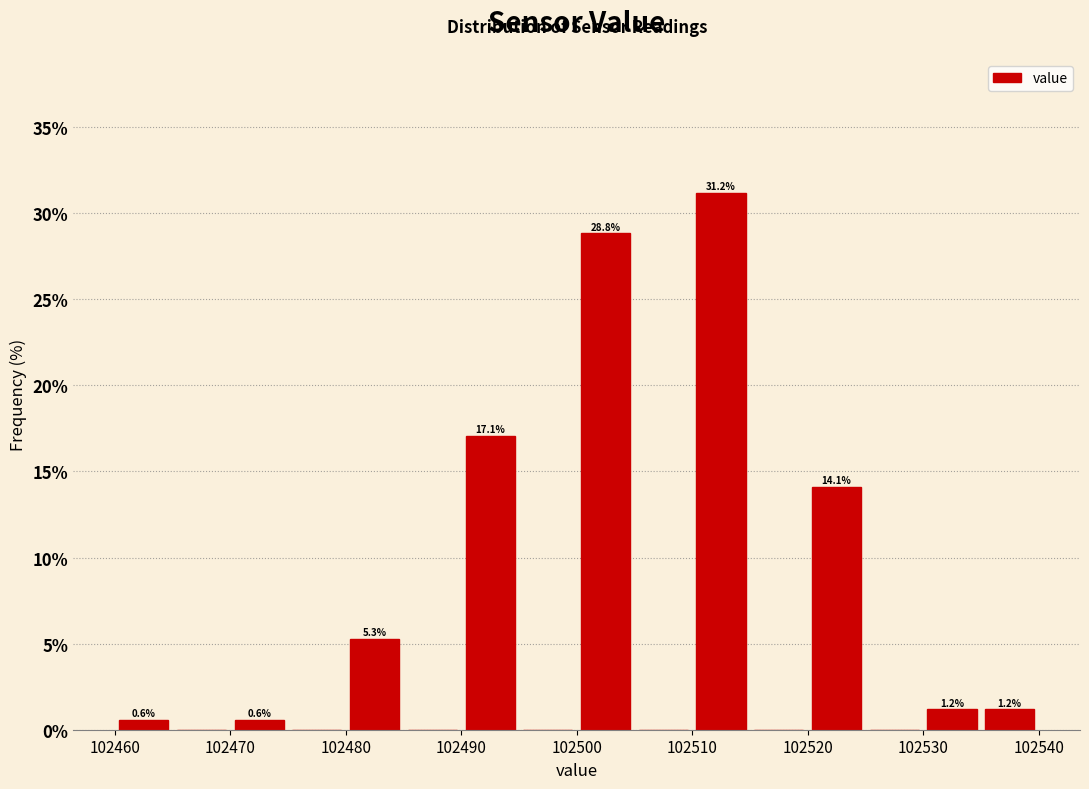

Over which range of the x-axis is the bar tallest?

102510 to 102515